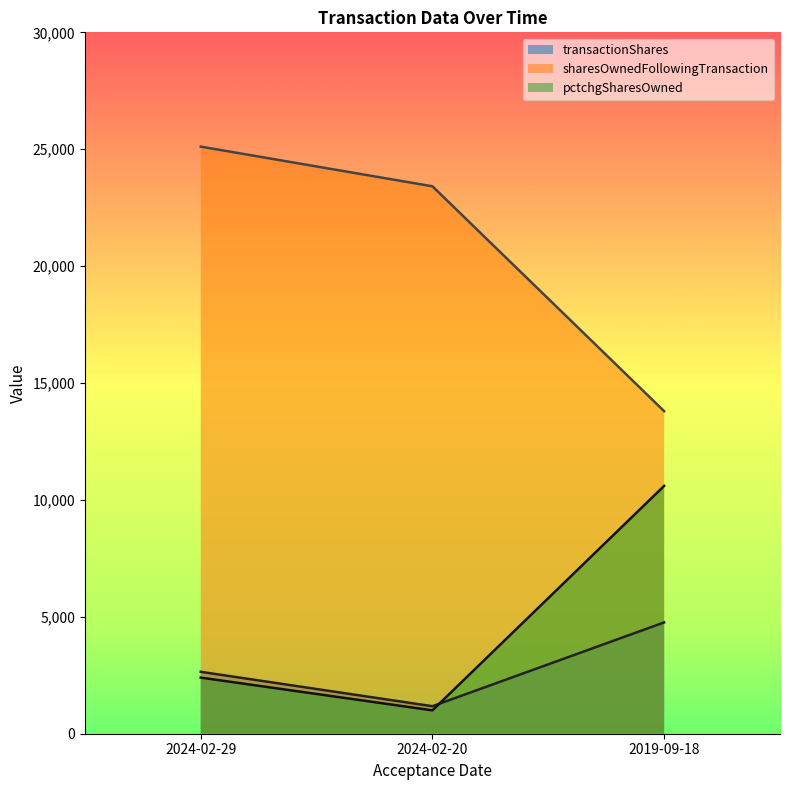

Where does the sharesOwnedFollowingTransaction series first go above 23414?

2024-02-29